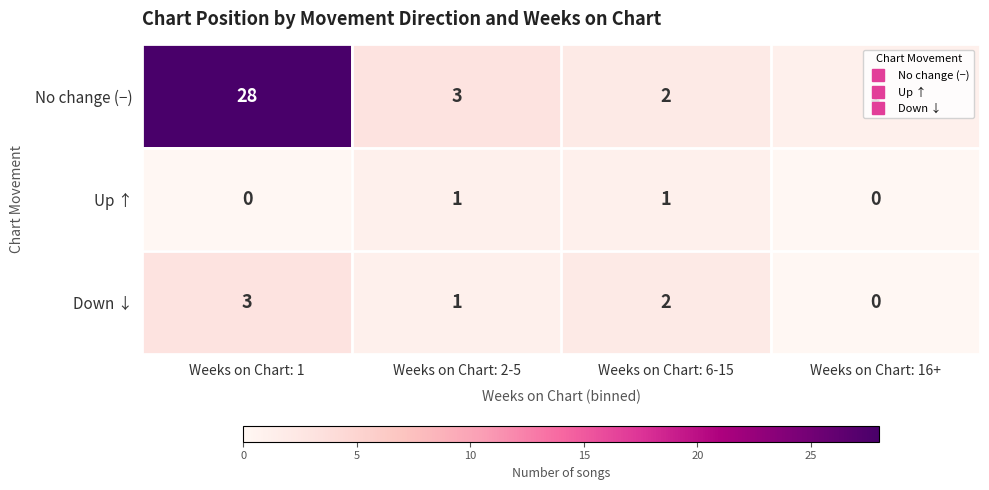

What is the difference between the maximum and minimum values in the No change (−) series?

27